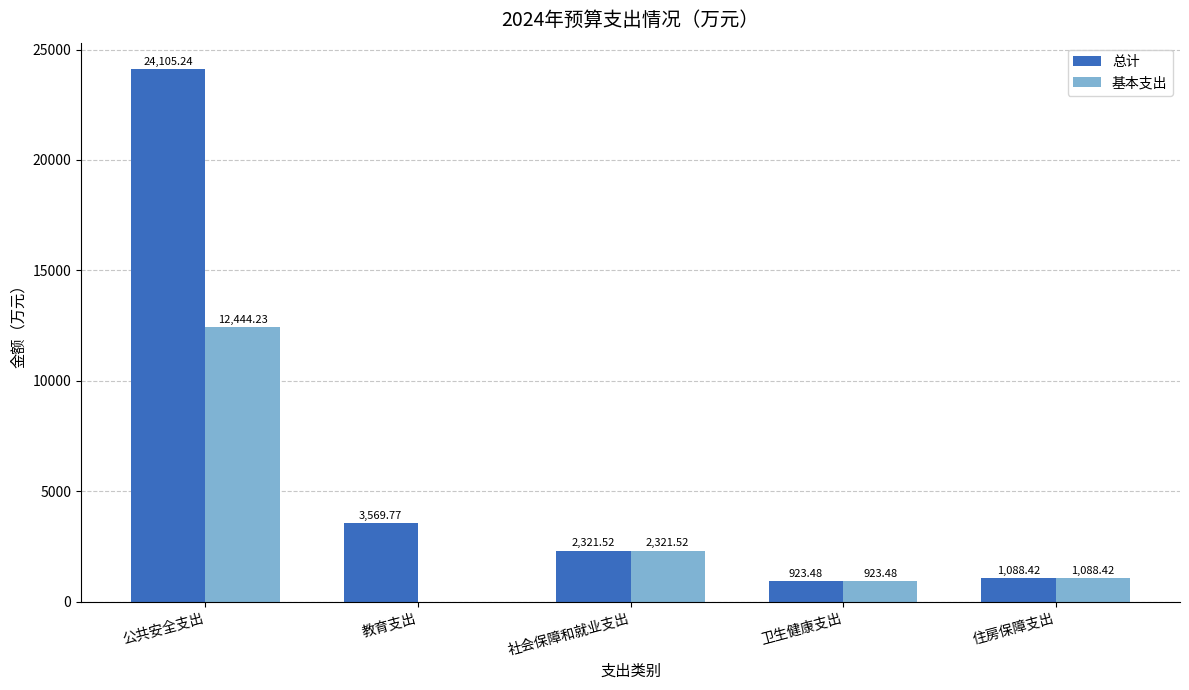

What is the sum of all 总计 values?

32008.4